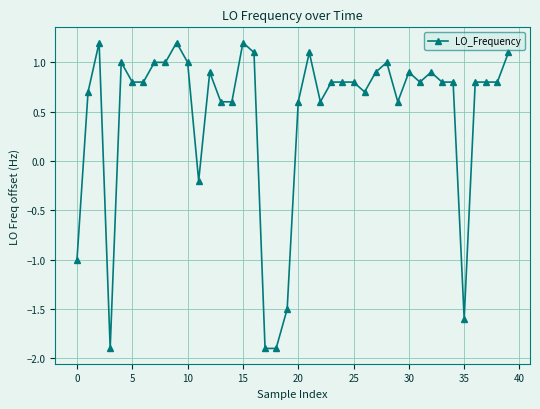

Reading left to right, what are all the values shown in this chart?

-1.0	0.7	1.2	-1.9	1.0	0.8	0.8	1.0	1.0	1.2	1.0	-0.2	0.9	0.6	0.6	1.2	1.1	-1.9	-1.9	-1.5	0.6	1.1	0.6	0.8	0.8	0.8	0.7	0.9	1.0	0.6	0.9	0.8	0.9	0.8	0.8	-1.6	0.8	0.8	0.8	1.1